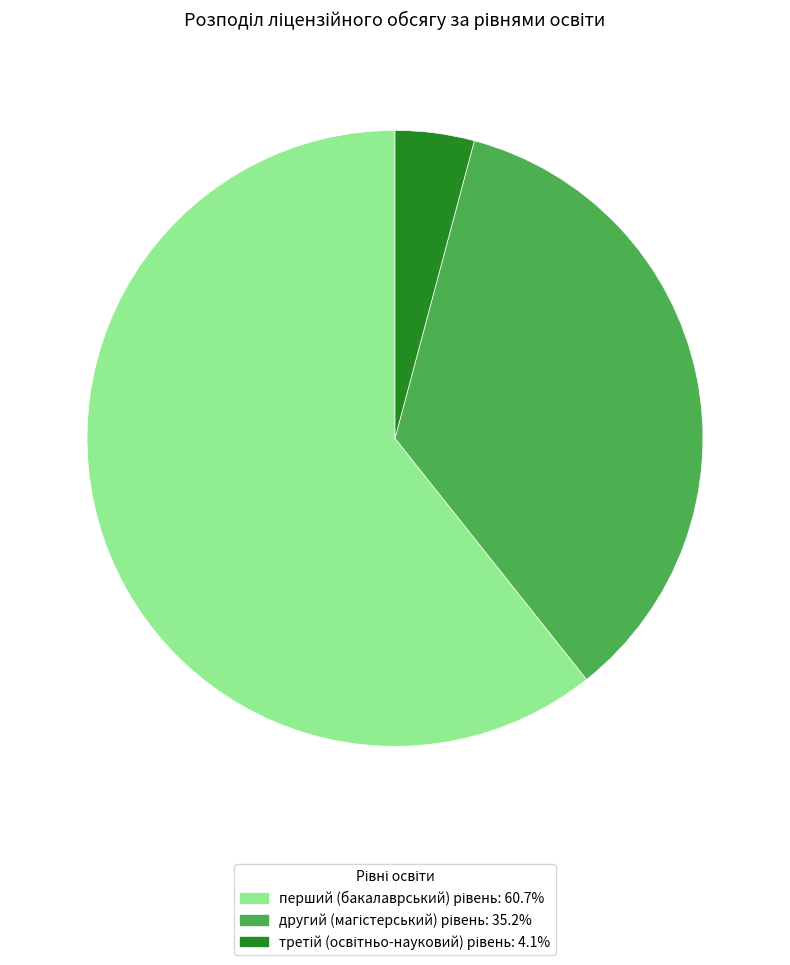

How many segments does this pie chart have?

3